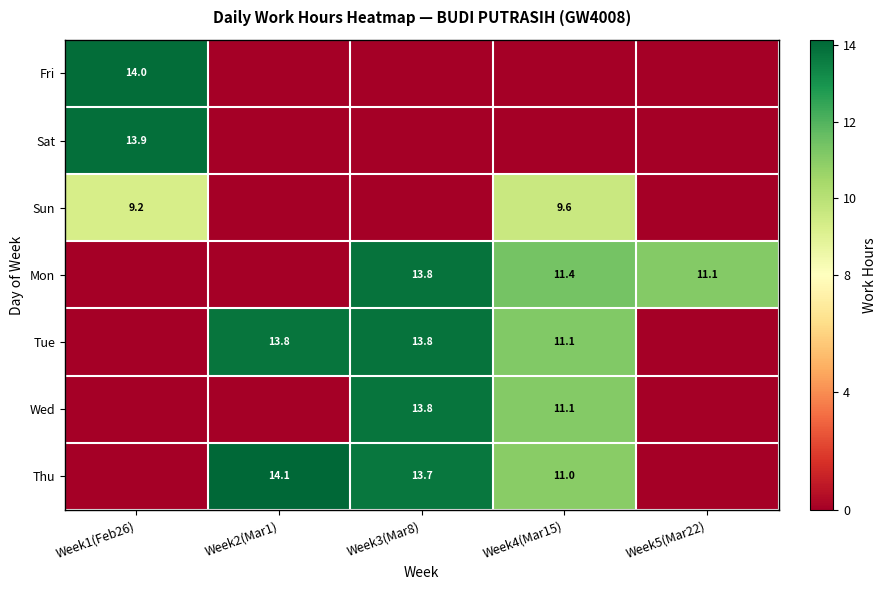

Is it true that Sun equals 9.6 at Week4(Mar15)?

True